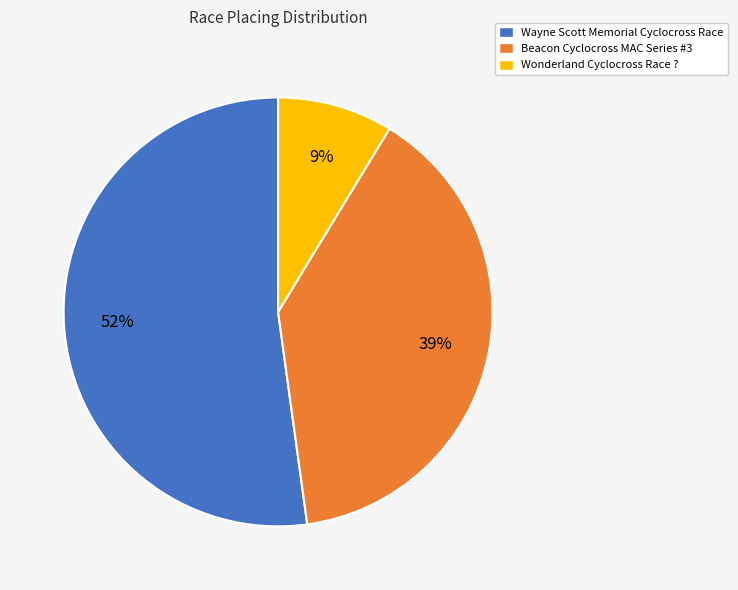

To the nearest percent, what portion does Beacon Cyclocross MAC Series #3 represent?

39%